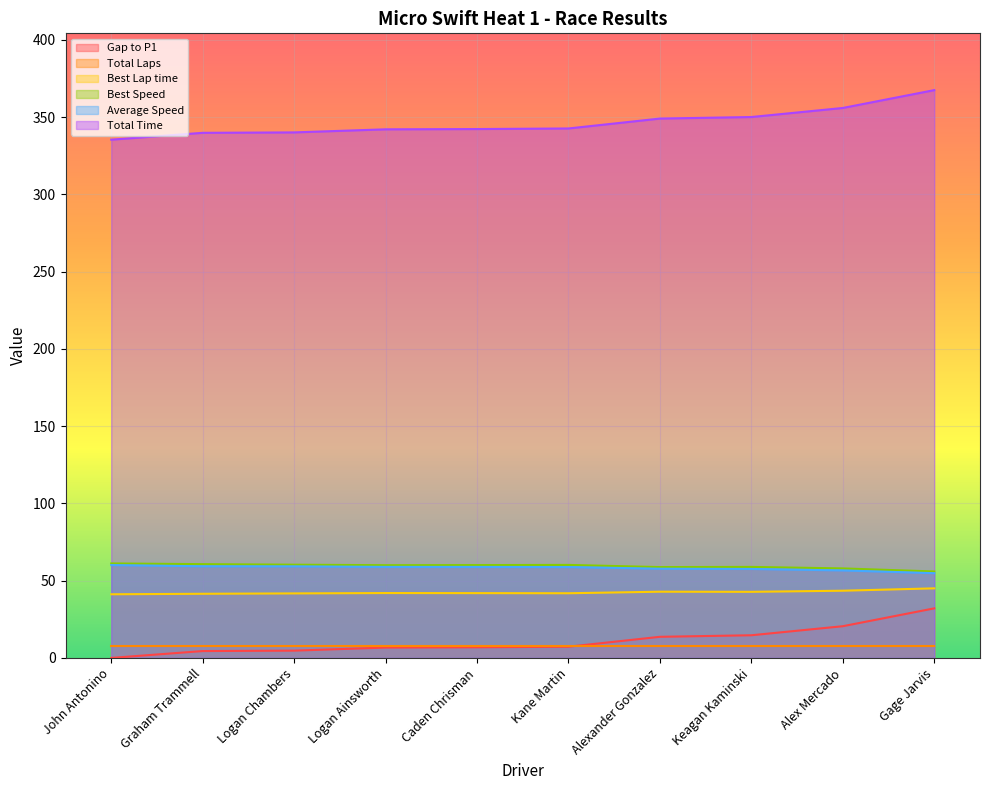

True or false: Total Time and Average Speed cross at least once.

False